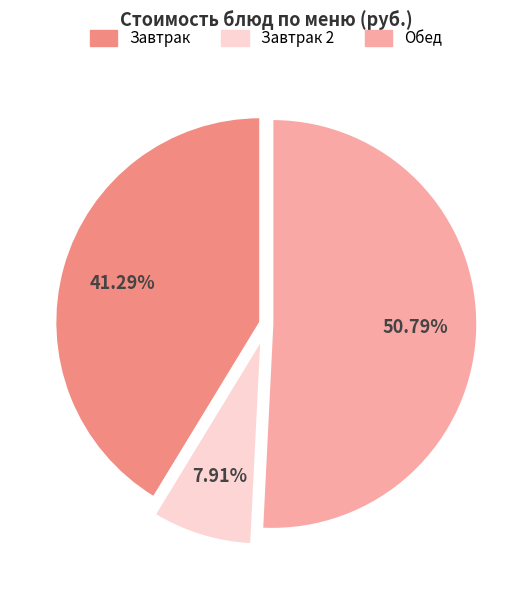

Is there a majority slice in this chart?

Yes